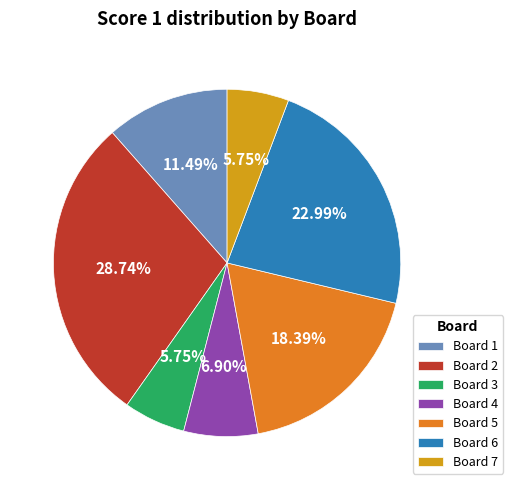

What is the largest slice in the pie chart?

Board 2